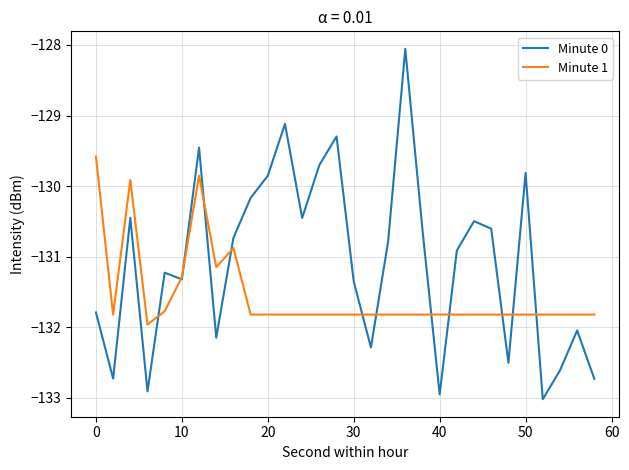

List the series in order of their peak value, lowest first.

Minute 1, Minute 0